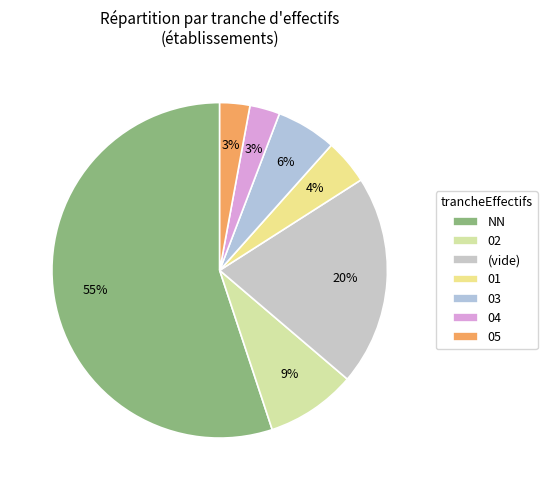

Does any single category account for the majority?

Yes